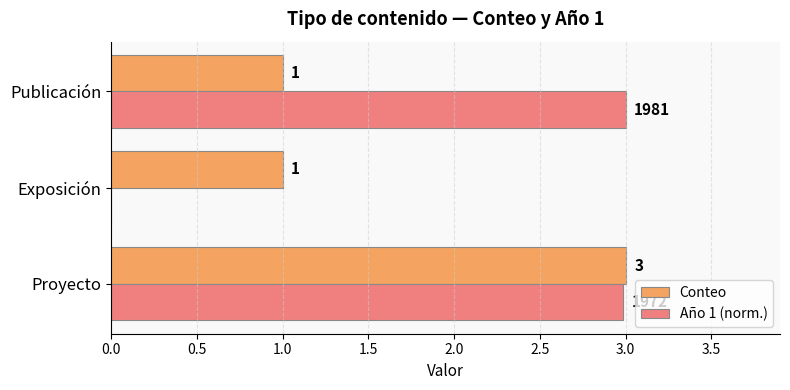

Between Exposición and Publicación, which series saw the biggest shift?

Año 1 (norm.)